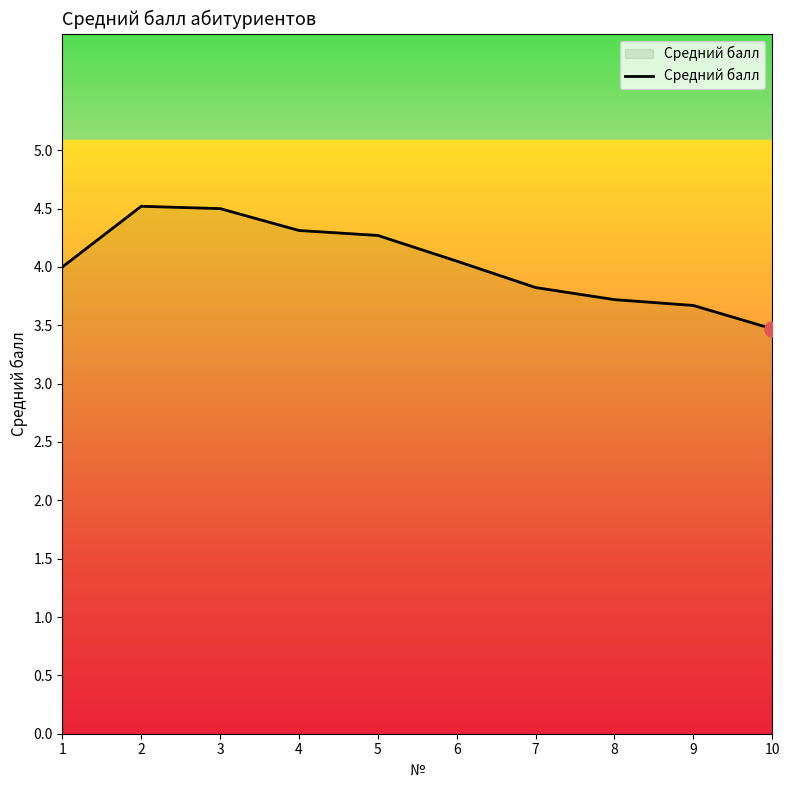

What is the ratio of the value at 6 to the value at 5?

0.9